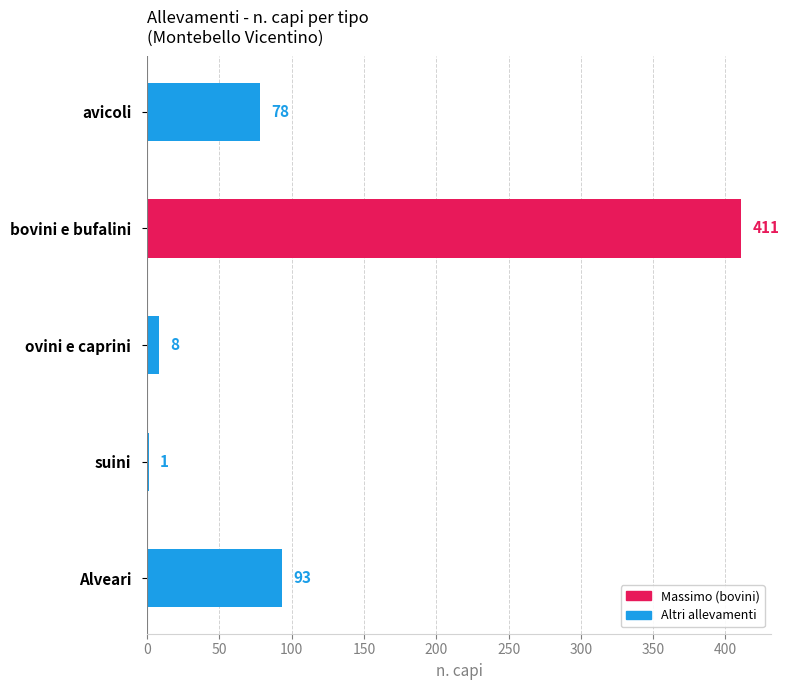

Between bovini e bufalini and suini, which is larger?

bovini e bufalini